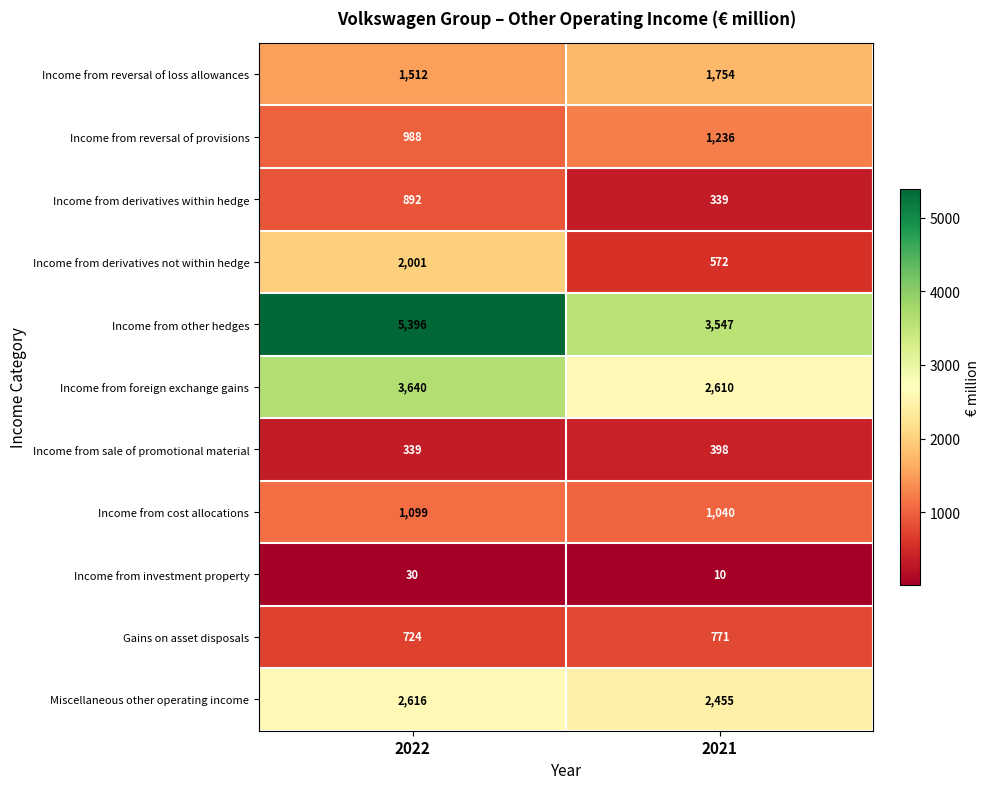

Which series has the widest spread of values?

Income from other hedges